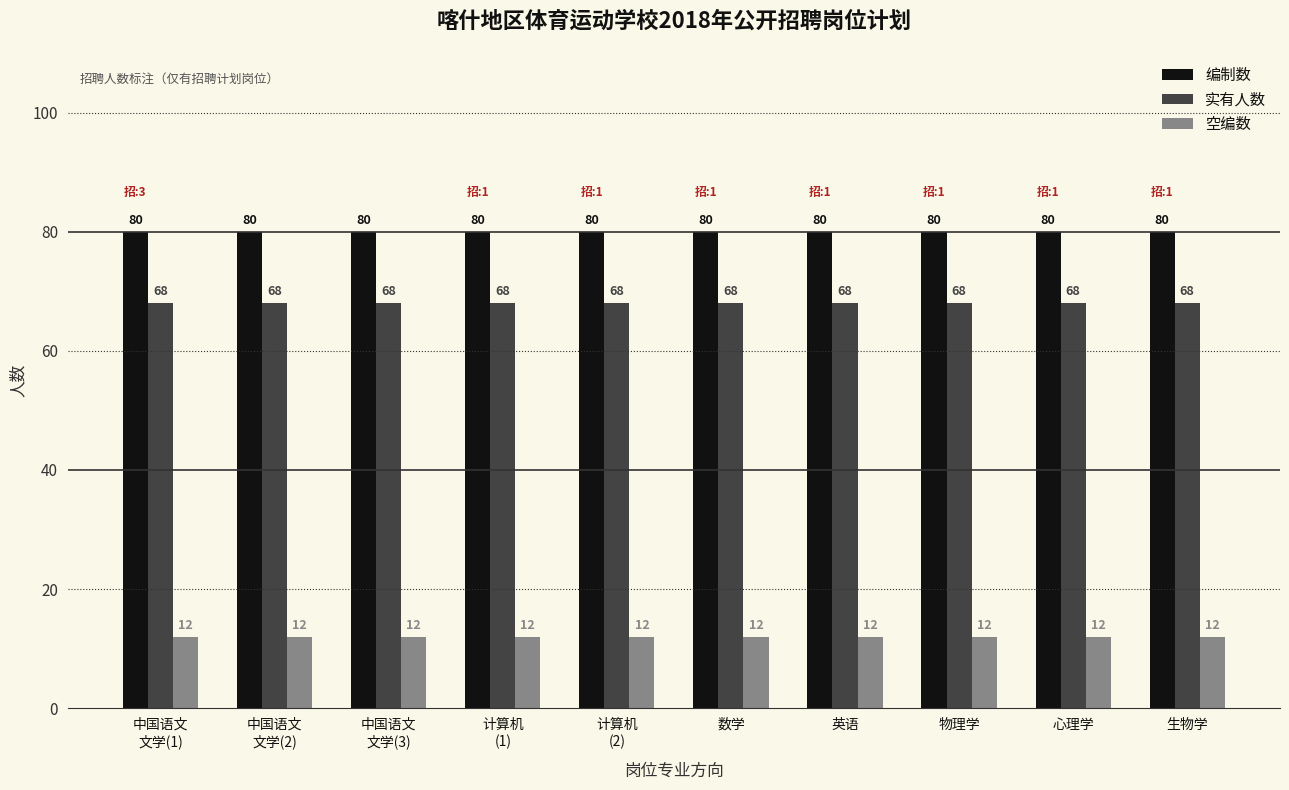

What is the minimum value for 编制数?

80